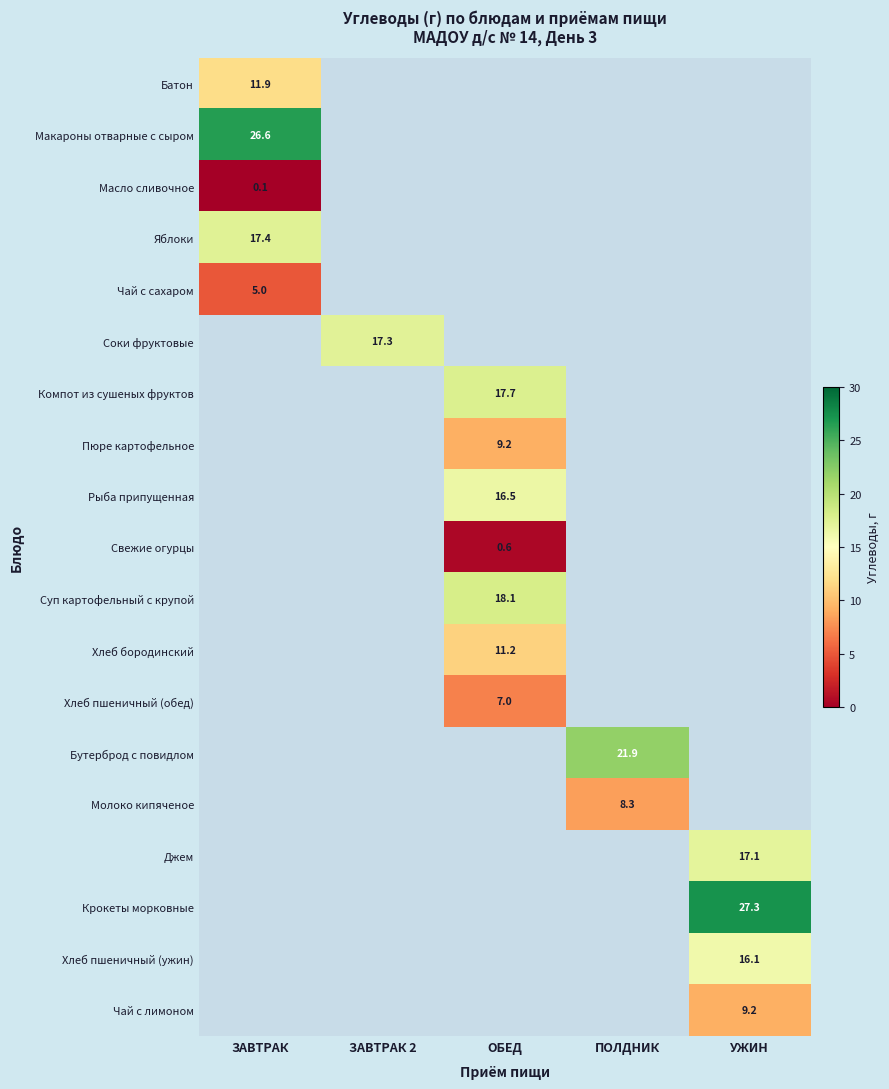

Is it true that Батон equals 11.9 at ЗАВТРАК?

True